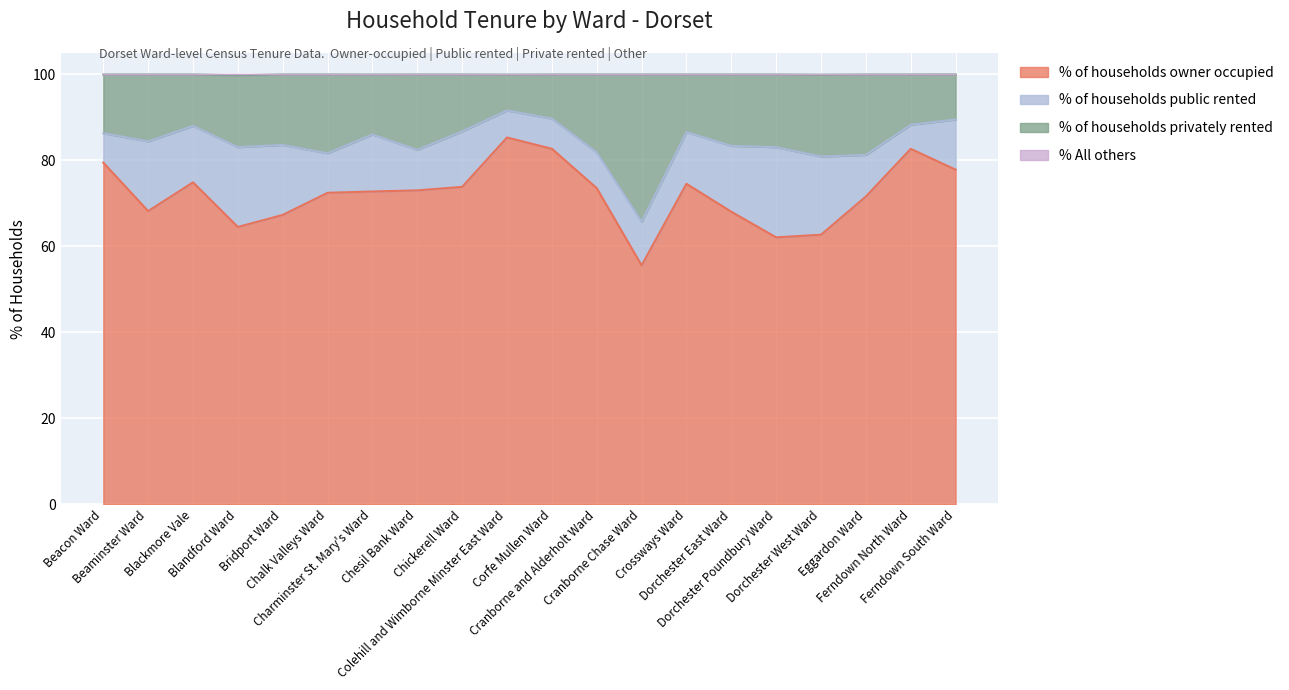

At which category does the chart reach its minimum across all series?

Cranborne Chase Ward